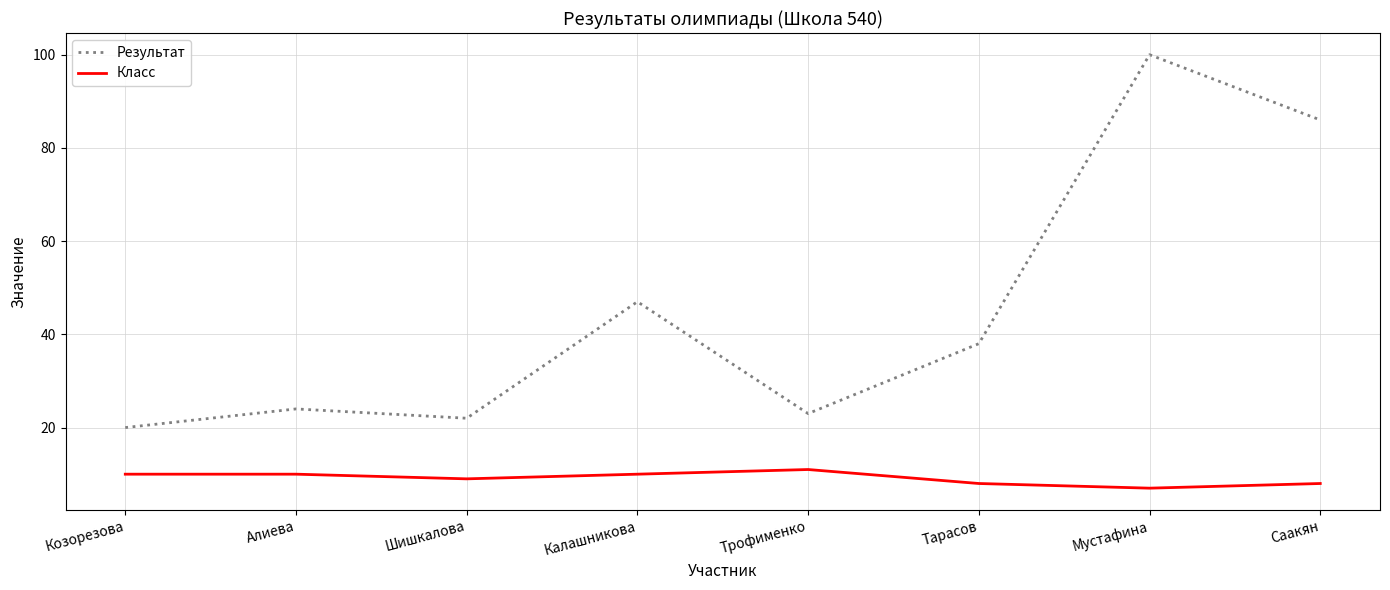

At how many categories does at least one series exceed 42?

3